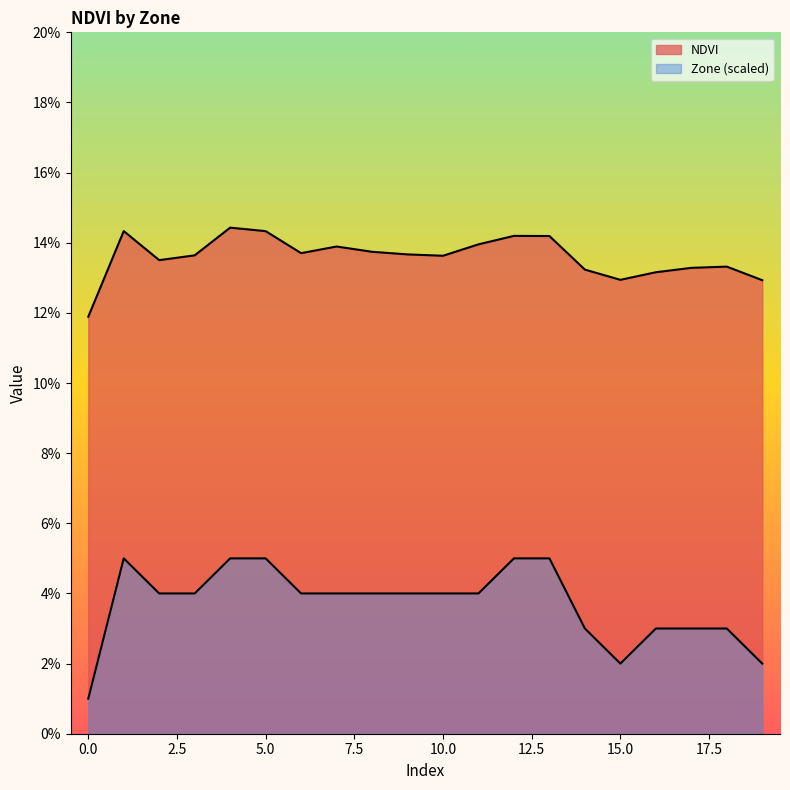

How many NDVI values are between 0 and 1?

20